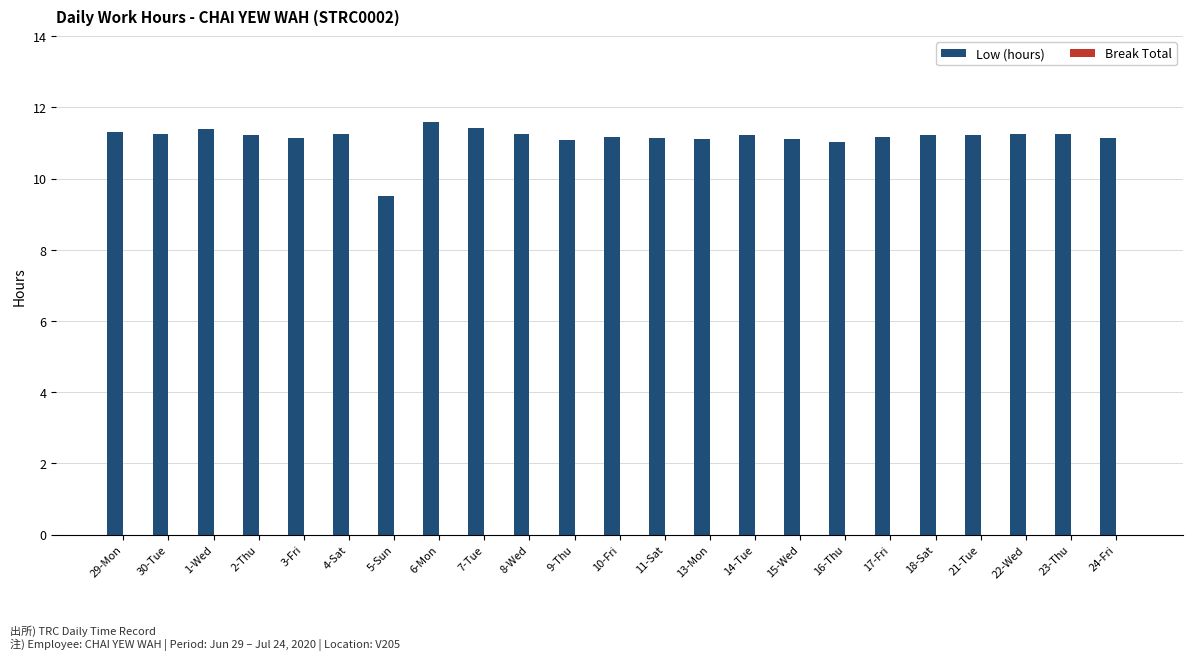

What is the average value?

11.1